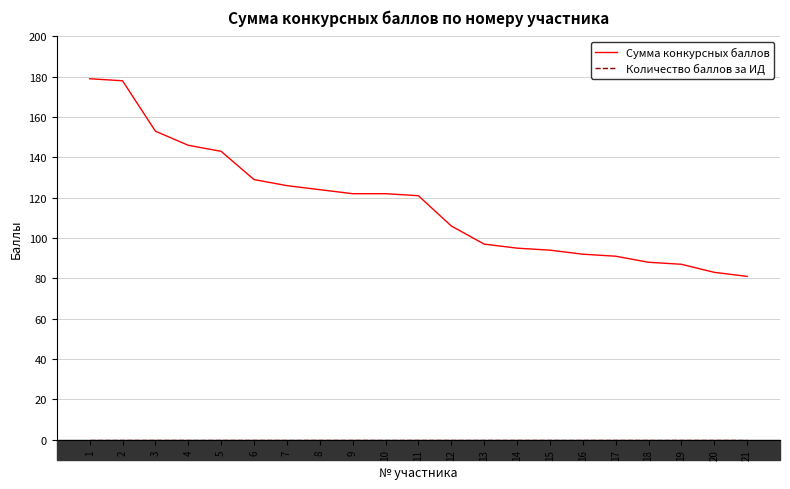

The Сумма конкурсных баллов series shows 121 at 11. True or false?

True